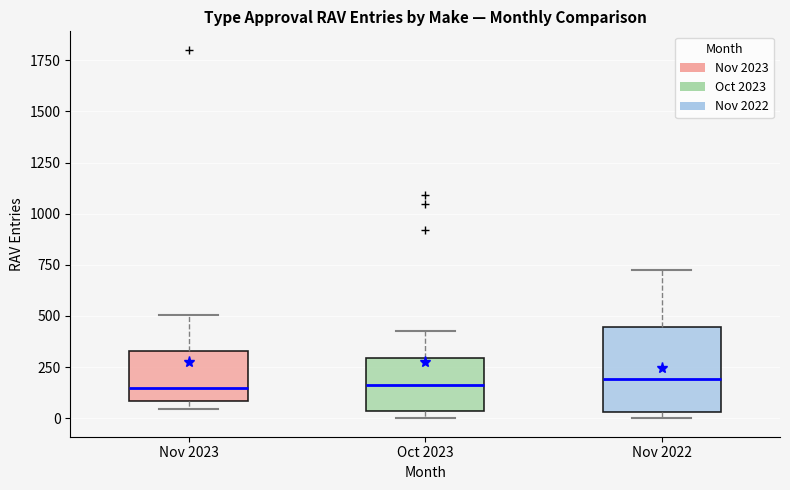

Which box is the tallest, from its lower edge to its upper edge?

Nov 2022